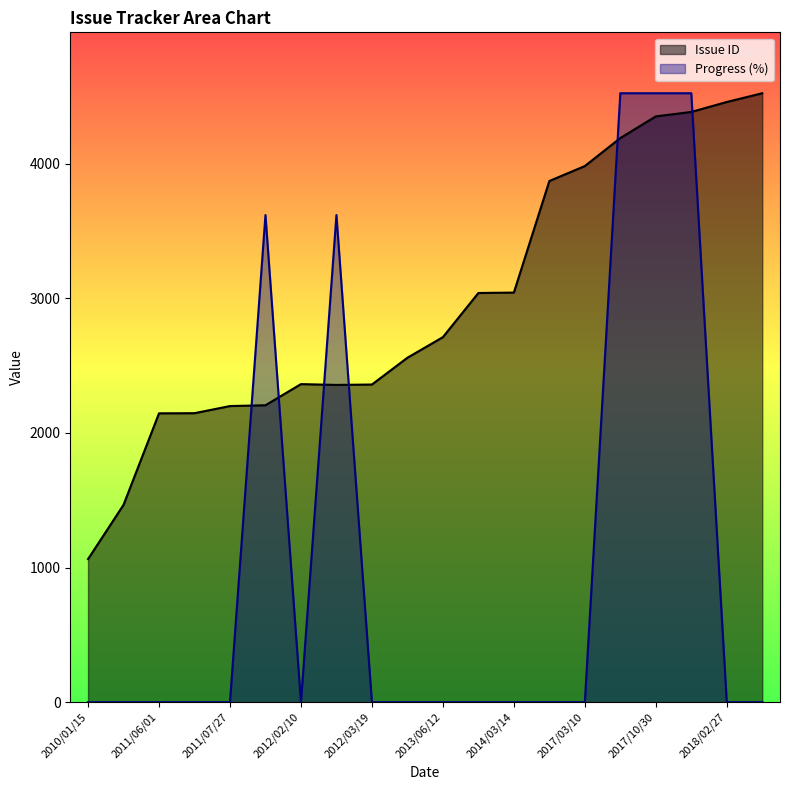

At which category does the chart reach its peak across all series?

2018/04/26